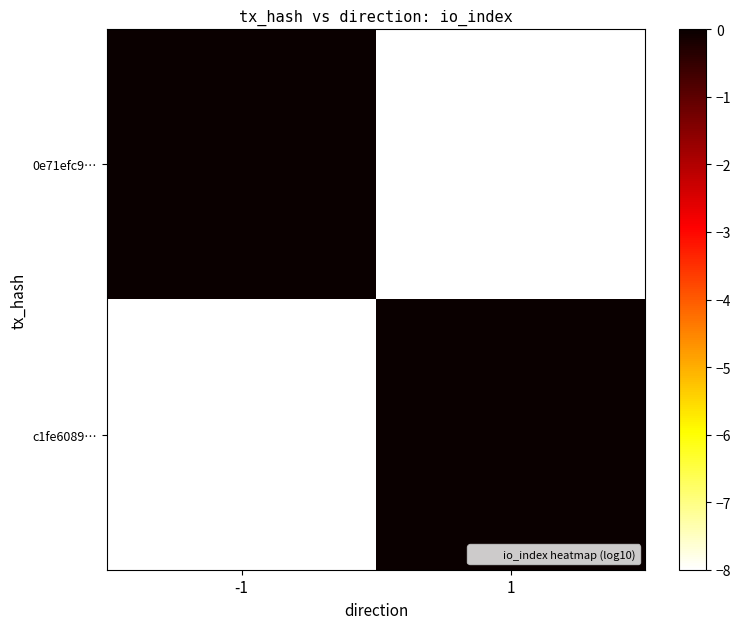

At how many categories does at least one series exceed 1?

1